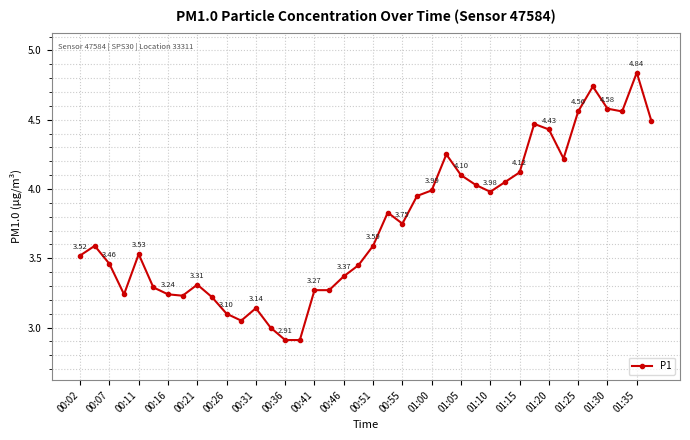

True or false: there are more than 0 points higher than both neighbors.

True